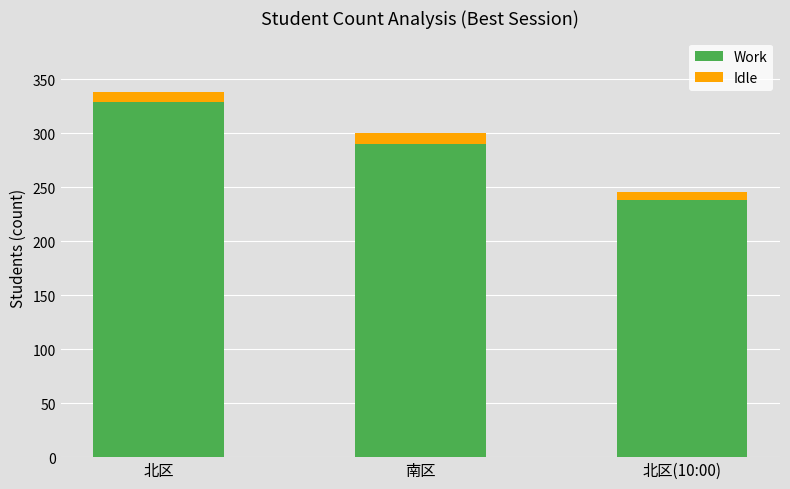

At which category is the sum across all series the highest?

北区